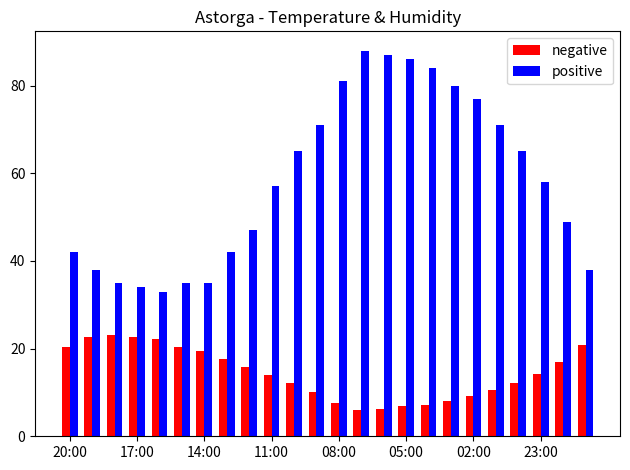

Rank the series by their maximum value, from lowest to highest.

negative, positive